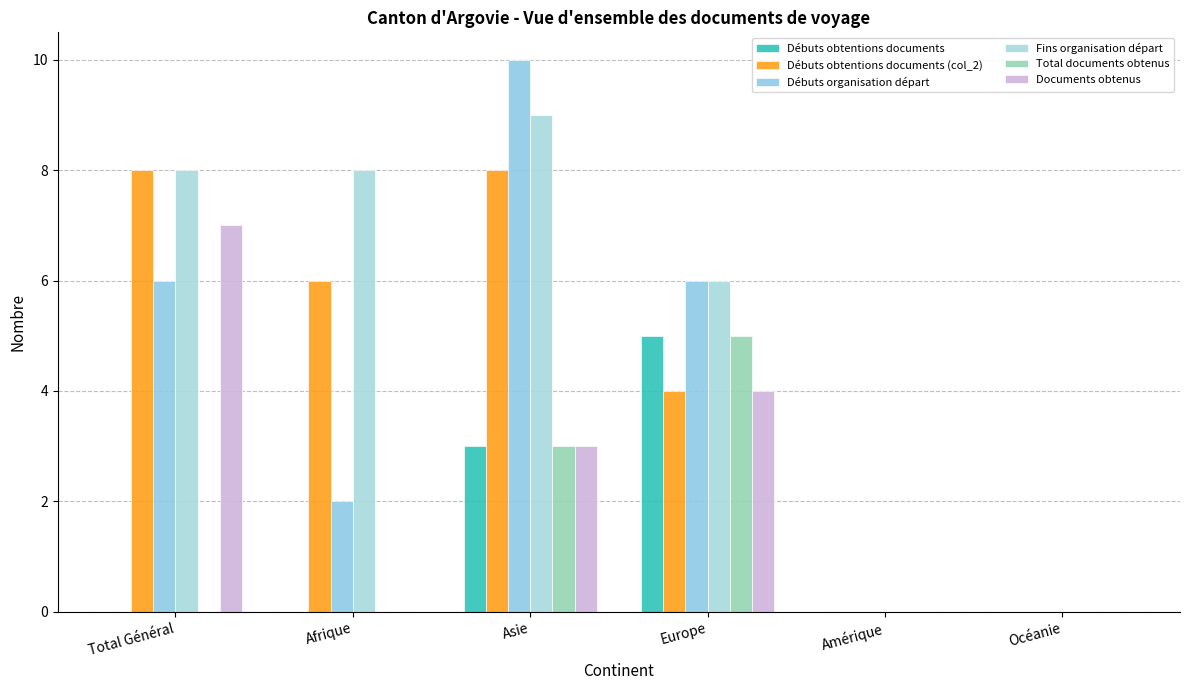

How many distinct data groups are displayed?

6